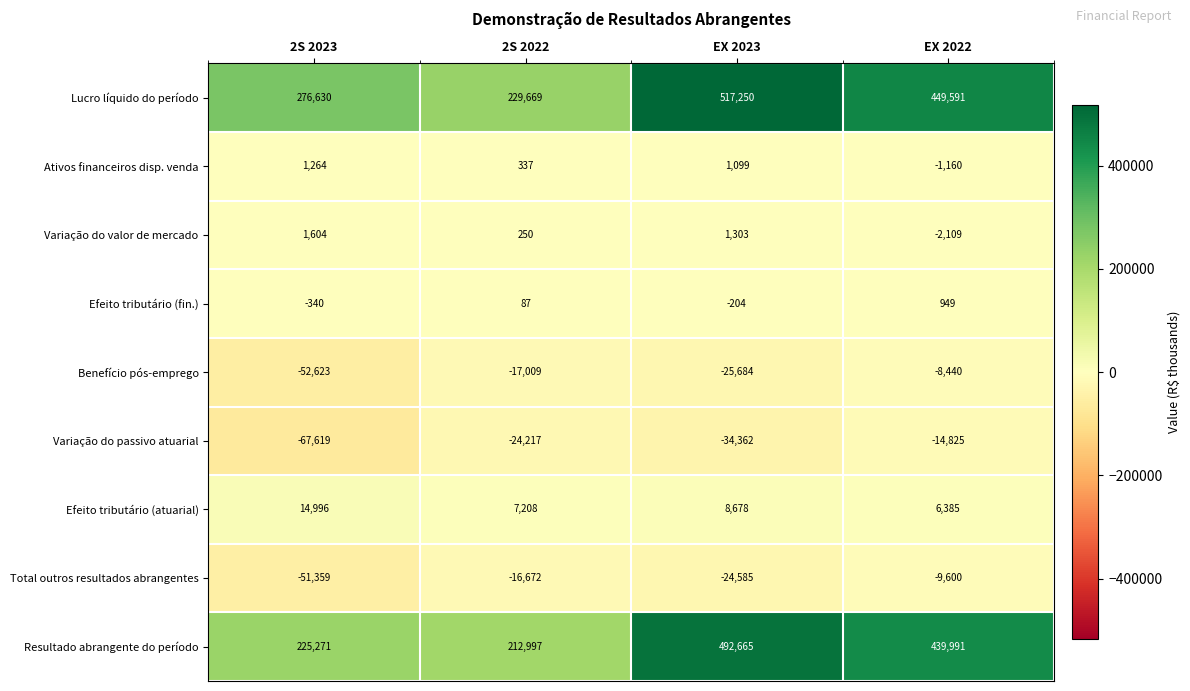

At which category is the sum across all series the highest?

EX 2023